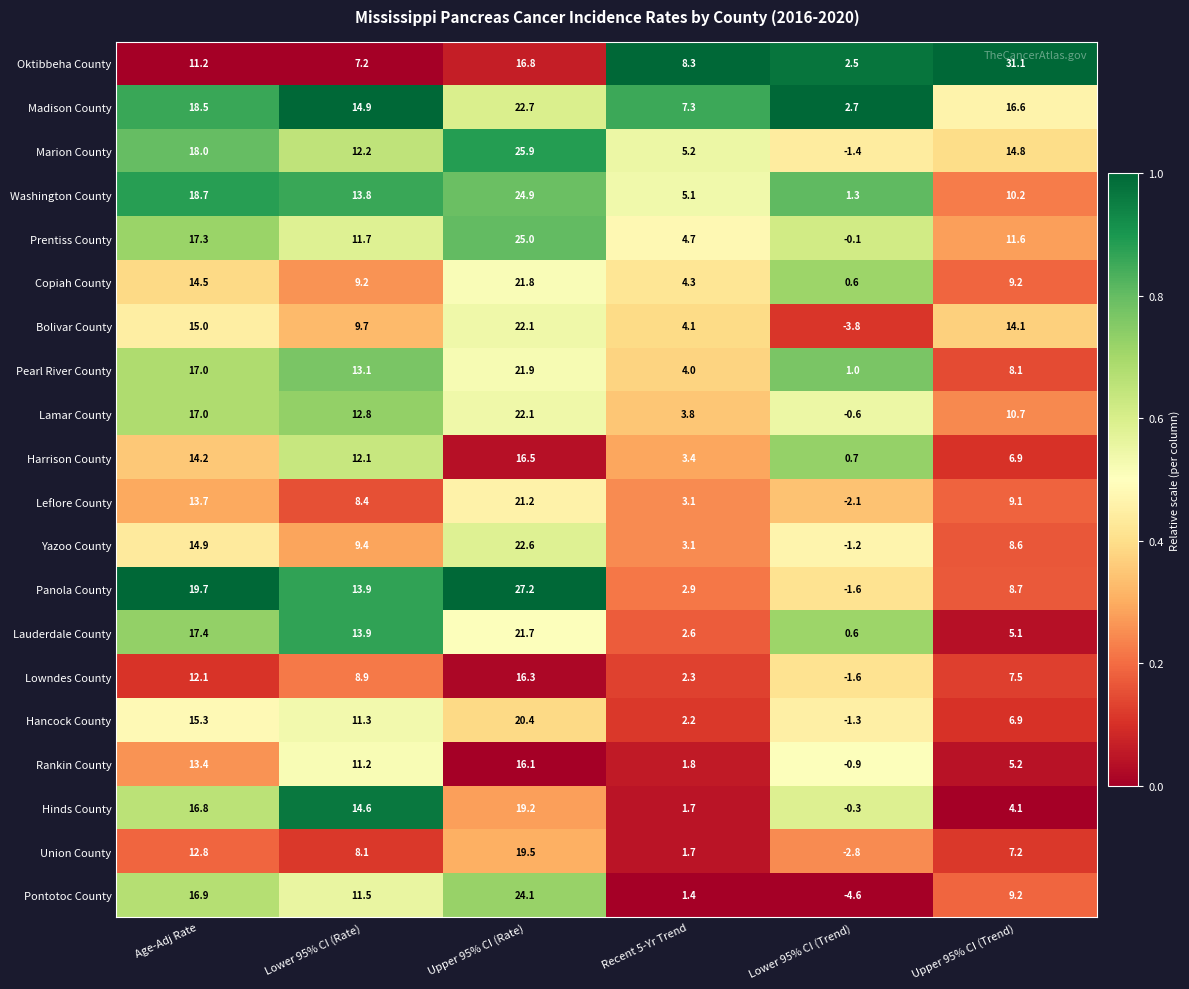

What is the total value across all series at Lower 95% CI (Trend)?

-12.9